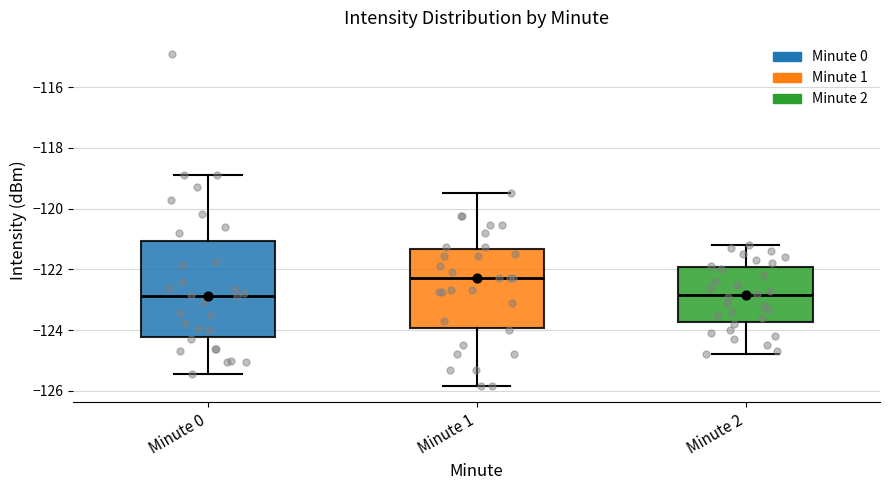

Reading left to right, transcribe this box plot: for each box, give where its median line is, the range the box spans, and where its two whiskers end, as read against the y-axis. The values are not printed on the chart, so give them approximately, as read against the axis.

Minute 0: median -122.8, box -124.2 to -121.0, whiskers -125.4 to -118.8
Minute 1: median -122.2, box -124.0 to -121.4, whiskers -125.8 to -119.4
Minute 2: median -122.8, box -123.8 to -122.0, whiskers -124.8 to -121.2